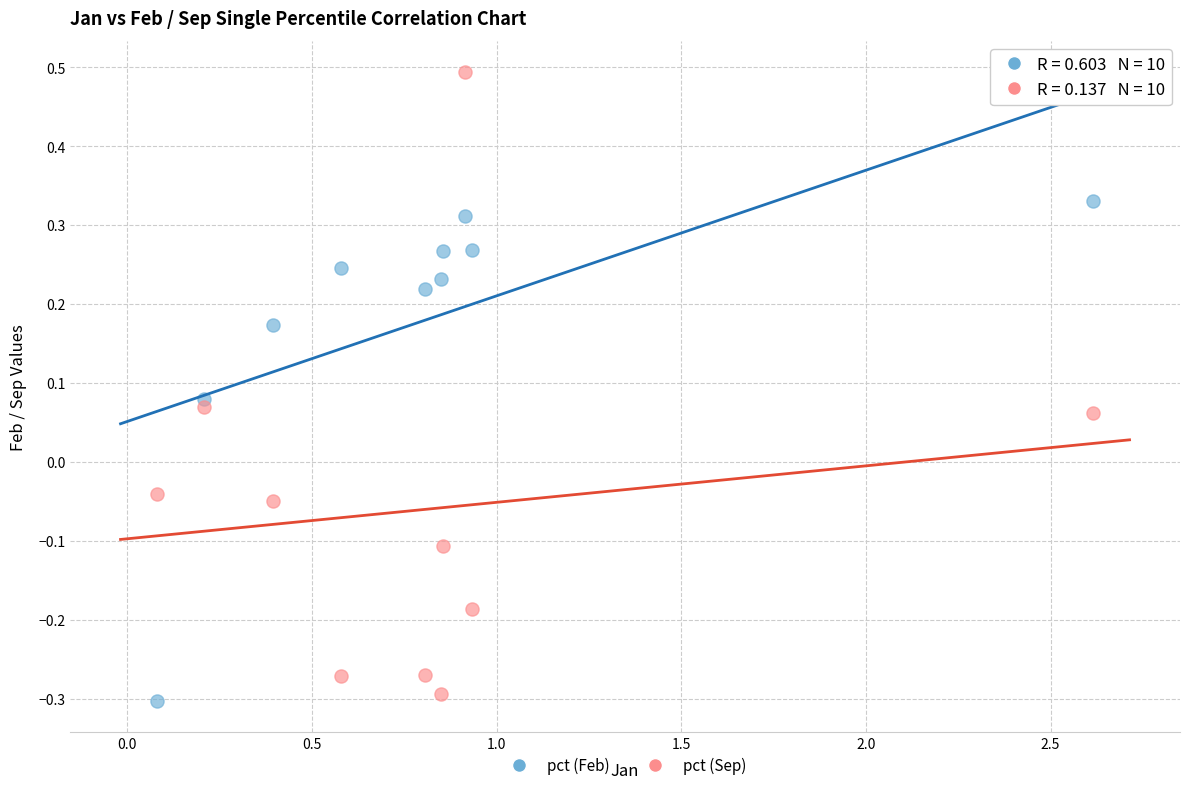

Across all data points, what is the range of Y values (max minus min)?

0.8